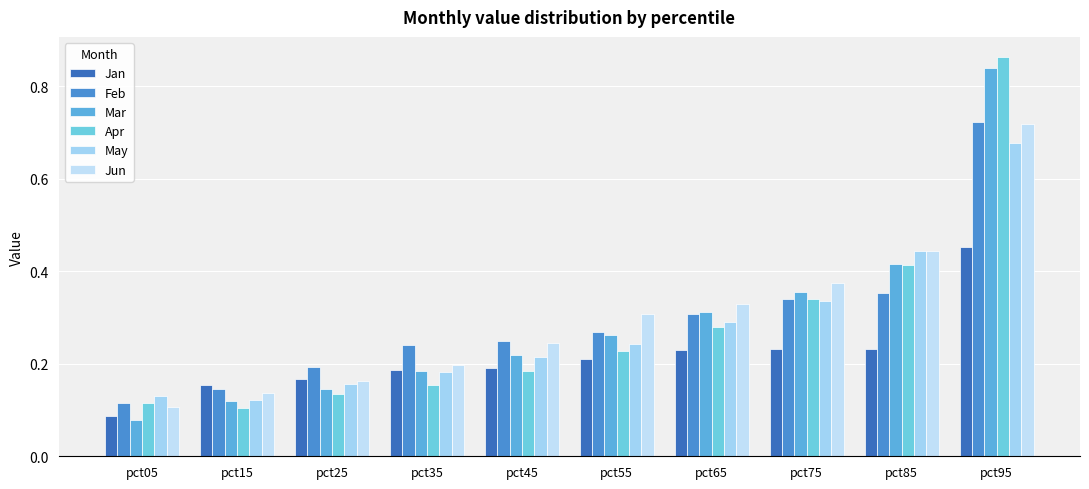

At which label is Jun closest to 0?

pct05